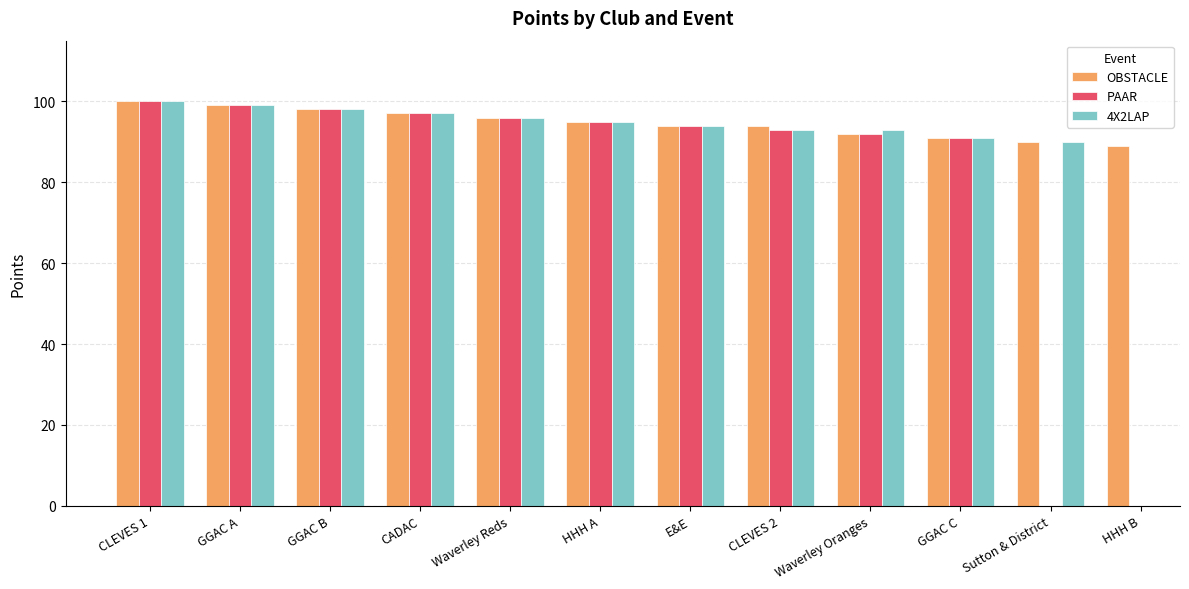

At which category is the sum across all series the highest?

CLEVES 1